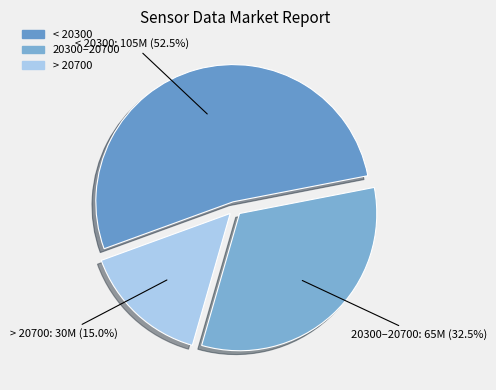

Which slice is the smallest?

> 20700